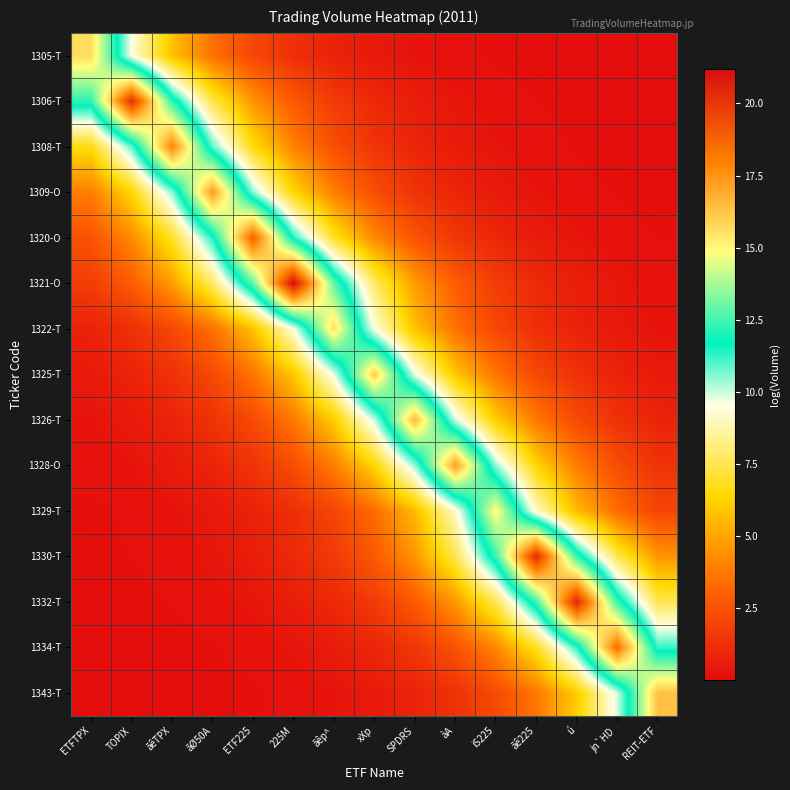

Reading left to right, transcribe all the data shown in this chart.

1305-T: ETFTPX=15.7	TOPIX=9.5	ãêTPX=5.8	ãØ50A=3.5	ETF225=2.1	225M=1.3	ãêp^=0.8	xXp=0.5	SPDRS=0.3	àA=0.2	iS225=0.1	ãê225=0.1	ú=0.0	jn`HD=0.0	REIT-ETF=0.0
1306-T: ETFTPX=12.2	TOPIX=20.2	ãêTPX=12.2	ãØ50A=7.4	ETF225=4.5	225M=2.7	ãêp^=1.7	xXp=1.0	SPDRS=0.6	àA=0.4	iS225=0.2	ãê225=0.1	ú=0.1	jn`HD=0.0	REIT-ETF=0.0
1308-T: ETFTPX=6.6	TOPIX=10.9	ãêTPX=17.9	ãØ50A=10.9	ETF225=6.6	225M=4.0	ãêp^=2.4	xXp=1.5	SPDRS=0.9	àA=0.5	iS225=0.3	ãê225=0.2	ú=0.1	jn`HD=0.1	REIT-ETF=0.0
1309-O: ETFTPX=3.9	TOPIX=6.4	ãêTPX=10.5	ãØ50A=17.3	ETF225=10.5	225M=6.4	ãêp^=3.9	xXp=2.3	SPDRS=1.4	àA=0.9	iS225=0.5	ãê225=0.3	ú=0.2	jn`HD=0.1	REIT-ETF=0.1
1320-O: ETFTPX=2.5	TOPIX=4.2	ãêTPX=6.9	ãØ50A=11.4	ETF225=18.8	225M=11.4	ãêp^=6.9	xXp=4.2	SPDRS=2.5	àA=1.5	iS225=0.9	ãê225=0.6	ú=0.3	jn`HD=0.2	REIT-ETF=0.1
1321-O: ETFTPX=1.7	TOPIX=2.9	ãêTPX=4.7	ãØ50A=7.8	ETF225=12.9	225M=21.2	ãêp^=12.9	xXp=7.8	SPDRS=4.7	àA=2.9	iS225=1.7	ãê225=1.1	ú=0.6	jn`HD=0.4	REIT-ETF=0.2
1322-T: ETFTPX=0.8	TOPIX=1.3	ãêTPX=2.1	ãØ50A=3.5	ETF225=5.8	225M=9.5	ãêp^=15.6	xXp=9.5	SPDRS=5.8	àA=3.5	iS225=2.1	ãê225=1.3	ú=0.8	jn`HD=0.5	REIT-ETF=0.3
1325-T: ETFTPX=0.5	TOPIX=0.8	ãêTPX=1.3	ãØ50A=2.2	ETF225=3.6	225M=5.9	ãêp^=9.8	xXp=16.1	SPDRS=9.8	àA=5.9	iS225=3.6	ãê225=2.2	ú=1.3	jn`HD=0.8	REIT-ETF=0.5
1326-T: ETFTPX=0.3	TOPIX=0.5	ãêTPX=0.8	ãØ50A=1.4	ETF225=2.2	225M=3.7	ãêp^=6.1	xXp=10.0	SPDRS=16.5	àA=10.0	iS225=6.1	ãê225=3.7	ú=2.2	jn`HD=1.4	REIT-ETF=0.8
1328-O: ETFTPX=0.2	TOPIX=0.3	ãêTPX=0.5	ãØ50A=0.9	ETF225=1.4	225M=2.3	ãêp^=3.8	xXp=6.3	SPDRS=10.4	àA=17.2	iS225=10.4	ãê225=6.3	ú=3.8	jn`HD=2.3	REIT-ETF=1.4
1329-T: ETFTPX=0.1	TOPIX=0.2	ãêTPX=0.3	ãØ50A=0.5	ETF225=0.8	225M=1.2	ãêp^=2.0	xXp=3.4	SPDRS=5.5	àA=9.1	iS225=15.1	ãê225=9.1	ú=5.5	jn`HD=3.4	REIT-ETF=2.0
1330-T: ETFTPX=0.1	TOPIX=0.1	ãêTPX=0.2	ãØ50A=0.4	ETF225=0.6	225M=1.0	ãêp^=1.7	xXp=2.8	SPDRS=4.5	àA=7.5	iS225=12.3	ãê225=20.4	ú=12.3	jn`HD=7.5	REIT-ETF=4.5
1332-T: ETFTPX=0.1	TOPIX=0.1	ãêTPX=0.1	ãØ50A=0.2	ETF225=0.4	225M=0.6	ãêp^=1.0	xXp=1.7	SPDRS=2.8	àA=4.6	iS225=7.5	ãê225=12.4	ú=20.5	jn`HD=12.4	REIT-ETF=7.5
1334-T: ETFTPX=0.0	TOPIX=0.0	ãêTPX=0.1	ãØ50A=0.1	ETF225=0.2	225M=0.3	ãêp^=0.6	xXp=0.9	SPDRS=1.5	àA=2.5	iS225=4.1	ãê225=6.8	ú=11.2	jn`HD=18.5	REIT-ETF=11.2
1343-T: ETFTPX=0.0	TOPIX=0.0	ãêTPX=0.0	ãØ50A=0.1	ETF225=0.1	225M=0.2	ãêp^=0.3	xXp=0.5	SPDRS=0.8	àA=1.3	iS225=2.2	ãê225=3.6	ú=6.0	jn`HD=9.9	REIT-ETF=16.3